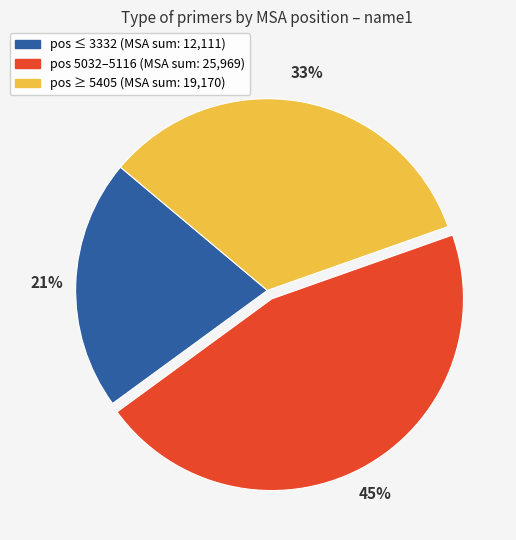

To the nearest percent, what is the difference between the largest and smallest slice percentages?

24%